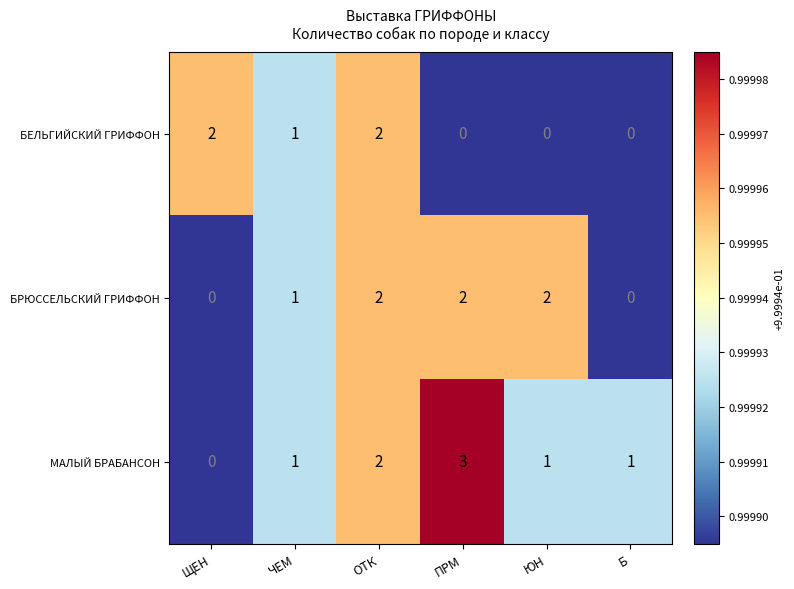

What is the sum of all МАЛЫЙ БРАБАНСОН values?

8